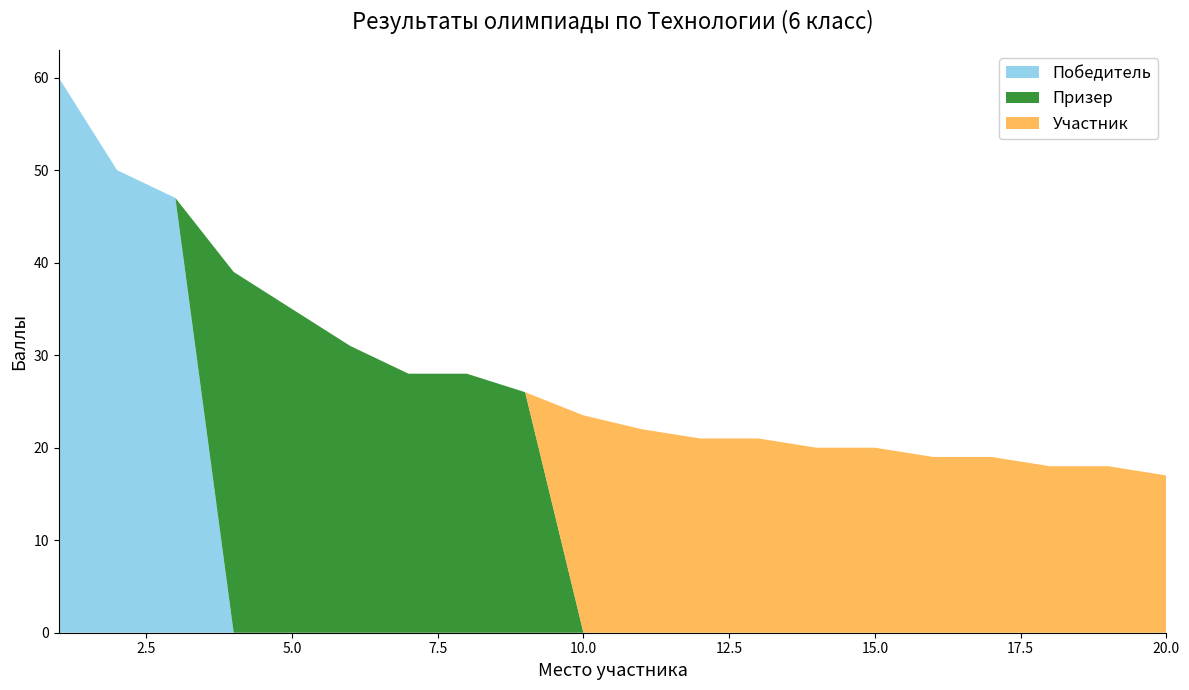

Reading right to left, what are all the values shown in this chart?

Победитель: 0.0	0.0	0.0	0.0	0.0	0.0	0.0	0.0	0.0	0.0	0.0	0.0	0.0	0.0	0.0	0.0	0.0	47.0	50.0	60.0
Призер: 0.0	0.0	0.0	0.0	0.0	0.0	0.0	0.0	0.0	0.0	0.0	26.0	28.0	28.0	31.0	35.0	39.0	0.0	0.0	0.0
Участник: 17.0	18.0	18.0	19.0	19.0	20.0	20.0	21.0	21.0	22.0	23.5	0.0	0.0	0.0	0.0	0.0	0.0	0.0	0.0	0.0